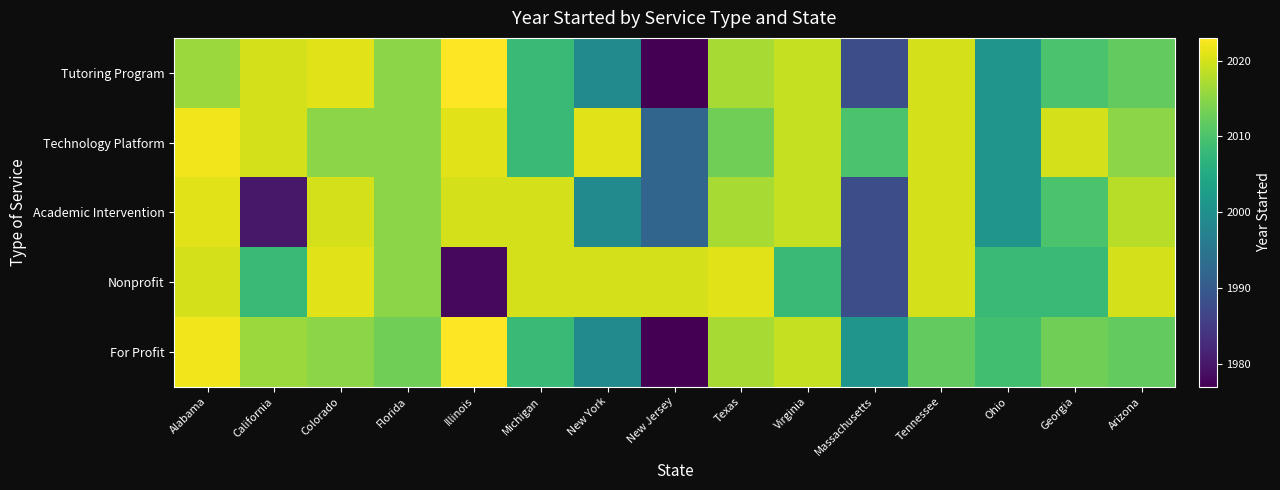

Reading left to right, transcribe all the data shown in this chart.

Tutoring Program: Alabama=2016	California=2020	Colorado=2021	Florida=2015	Illinois=2023	Michigan=2008	New York=1999	New Jersey=1977	Texas=2017	Virginia=2019	Massachusetts=1988	Tennessee=2020	Ohio=2001	Georgia=2010	Arizona=2012
Technology Platform: Alabama=2022	California=2020	Colorado=2015	Florida=2015	Illinois=2021	Michigan=2008	New York=2021	New Jersey=1992	Texas=2013	Virginia=2019	Massachusetts=2010	Tennessee=2020	Ohio=2001	Georgia=2020	Arizona=2015
Academic Intervention: Alabama=2021	California=1980	Colorado=2020	Florida=2015	Illinois=2020	Michigan=2020	New York=1999	New Jersey=1992	Texas=2017	Virginia=2019	Massachusetts=1988	Tennessee=2020	Ohio=2001	Georgia=2010	Arizona=2018
Nonprofit: Alabama=2020	California=2008	Colorado=2021	Florida=2015	Illinois=1978	Michigan=2020	New York=2020	New Jersey=2020	Texas=2021	Virginia=2008	Massachusetts=1988	Tennessee=2020	Ohio=2008	Georgia=2008	Arizona=2020
For Profit: Alabama=2022	California=2016	Colorado=2015	Florida=2013	Illinois=2023	Michigan=2008	New York=1999	New Jersey=1977	Texas=2017	Virginia=2019	Massachusetts=2001	Tennessee=2012	Ohio=2009	Georgia=2013	Arizona=2012